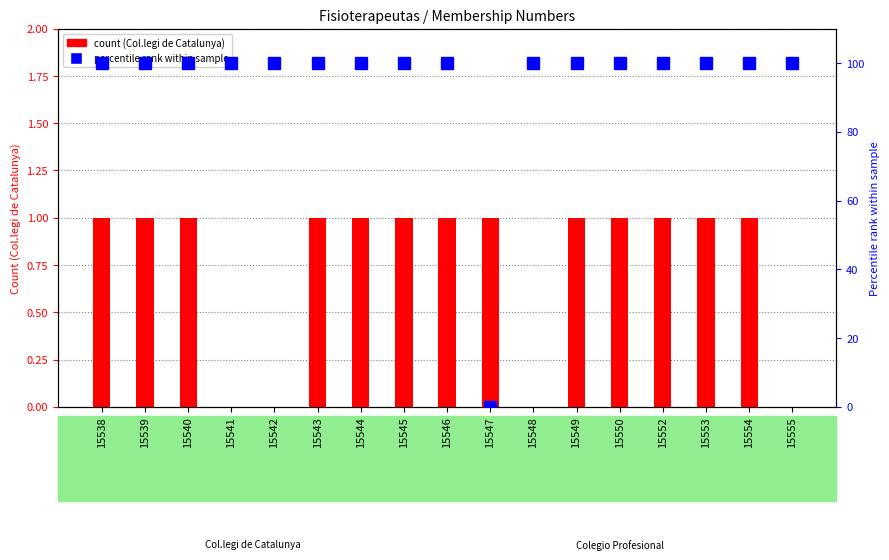

Are the bars grouped side by side (vs. stacked)?

Yes